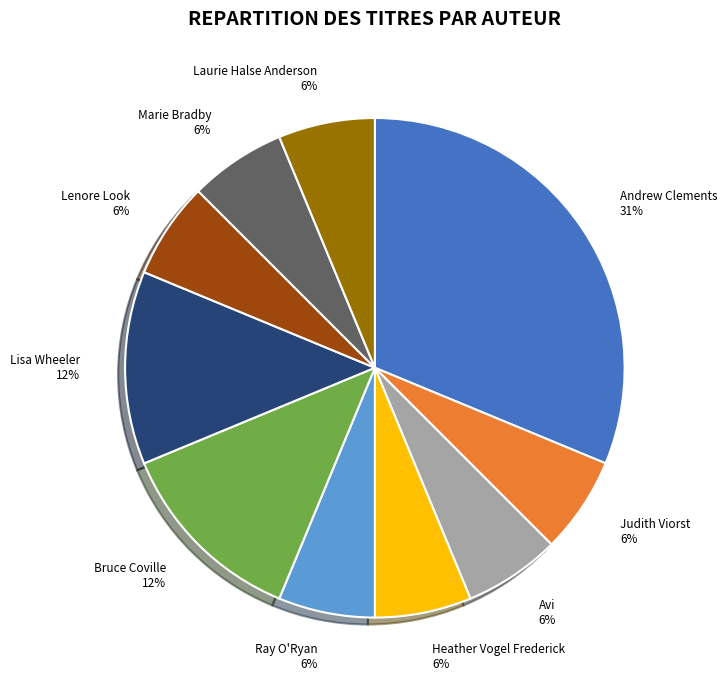

Combined, do Andrew Clements and Ray O'Ryan account for over 50%?

No